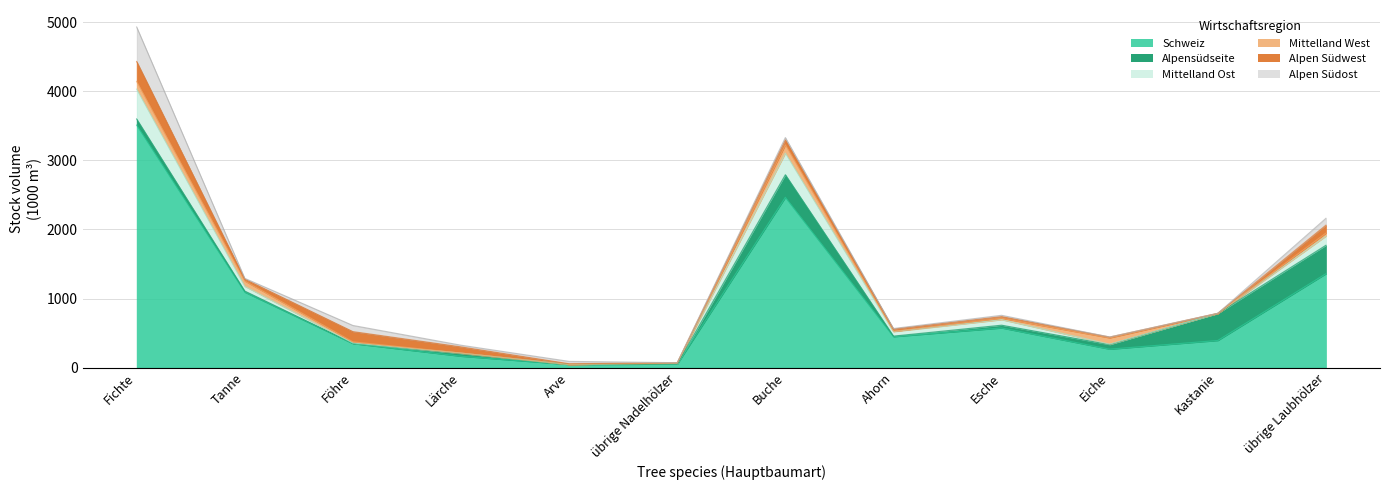

At which label does Alpen Südwest first exceed 32?

Fichte